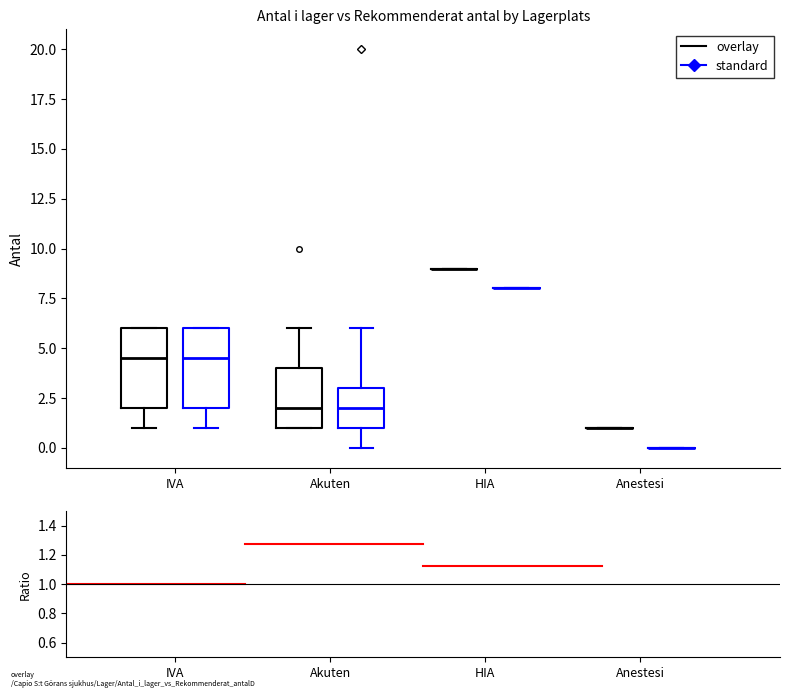

Reading left to right, transcribe this box plot: for each box, give where its median line is, the range the box spans, and where its two whiskers end, as read against the y-axis. The values are not printed on the chart, so give them approximately, as read against the axis.

IVA (overlay): median 4.5, box 2.0 to 6.0, whiskers 1.0 to 6.0
IVA (standard): median 4.5, box 2.0 to 6.0, whiskers 1.0 to 6.0
Akuten (overlay): median 2.0, box 1.0 to 4.0, whiskers 1.0 to 6.0
Akuten (standard): median 2.0, box 1.0 to 3.0, whiskers 0.0 to 6.0
HIA (overlay): box collapsed to a line at 9.0, whiskers 9.0 to 9.0
HIA (standard): box collapsed to a line at 8.0, whiskers 8.0 to 8.0
Anestesi (overlay): box collapsed to a line at 1.0, whiskers 1.0 to 1.0
Anestesi (standard): box collapsed to a line at 0.0, whiskers 0.0 to 0.0